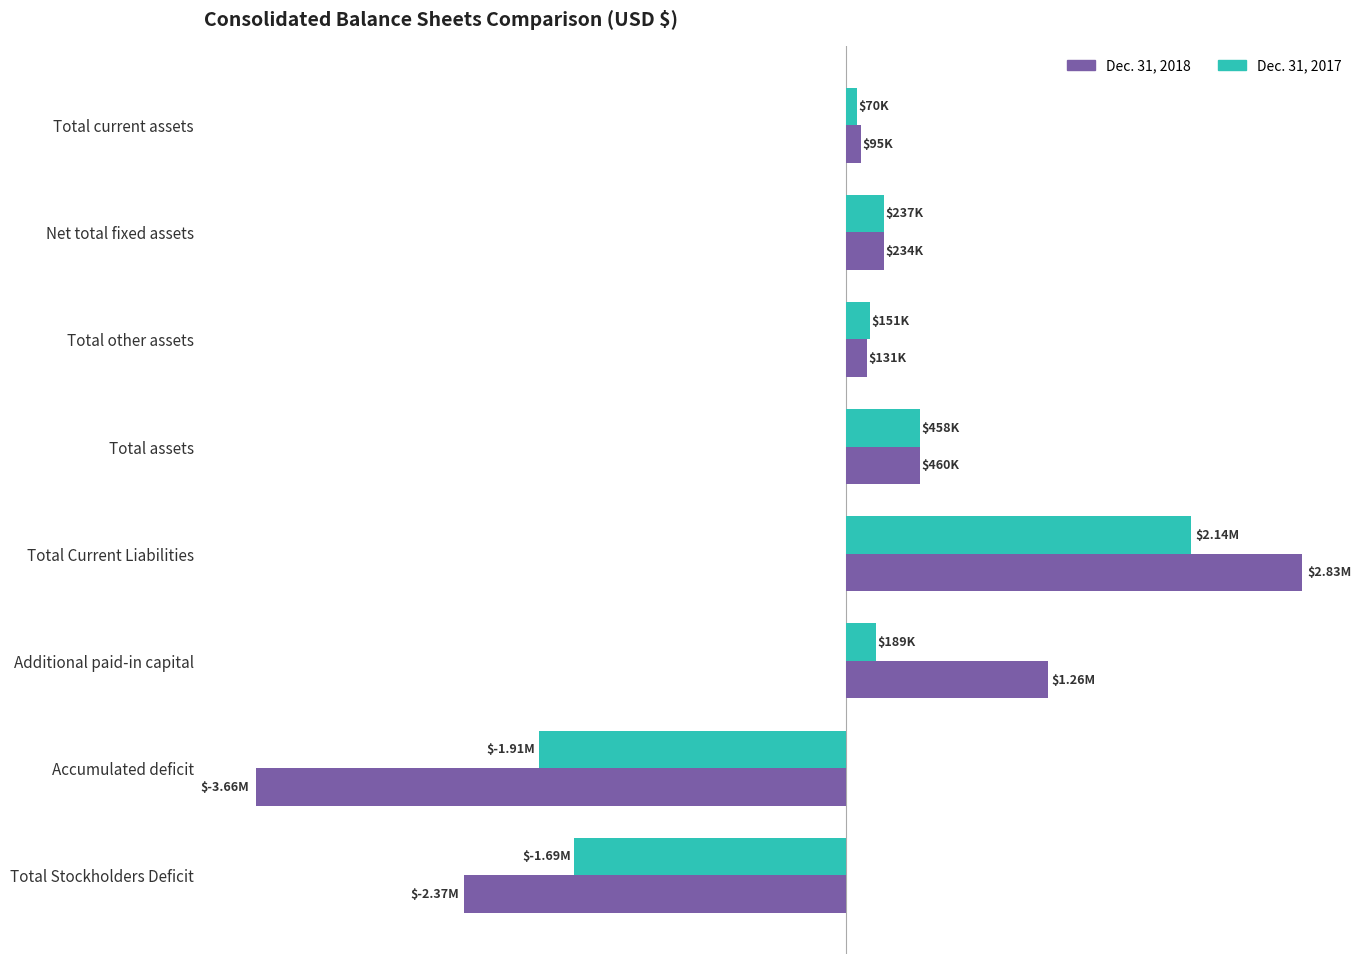

What is the average value of the Dec. 31, 2018 series?

-128016